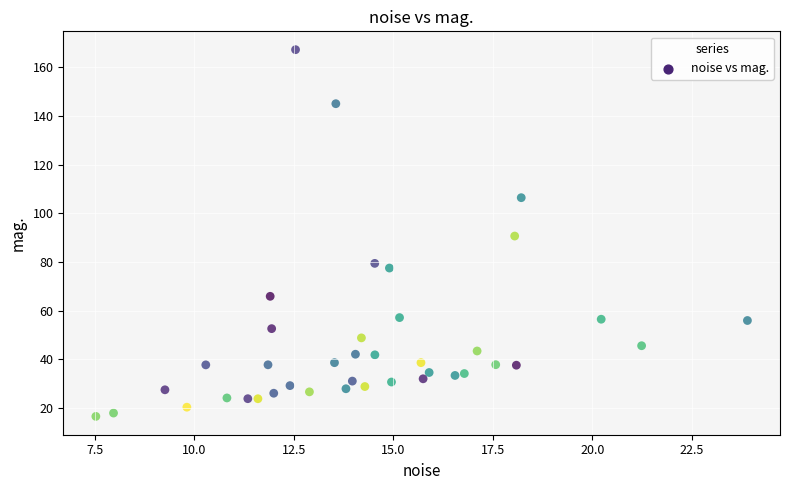

What is the range of Y values (max minus min)?

150.6